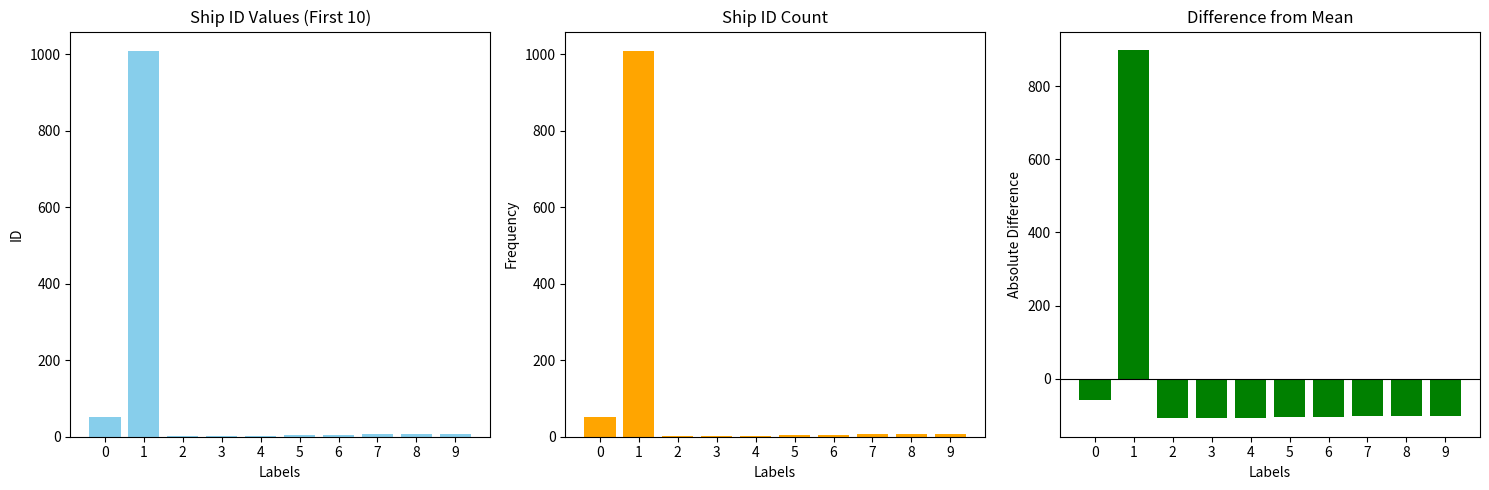

How many data points in Ship ID are less than 6?

5